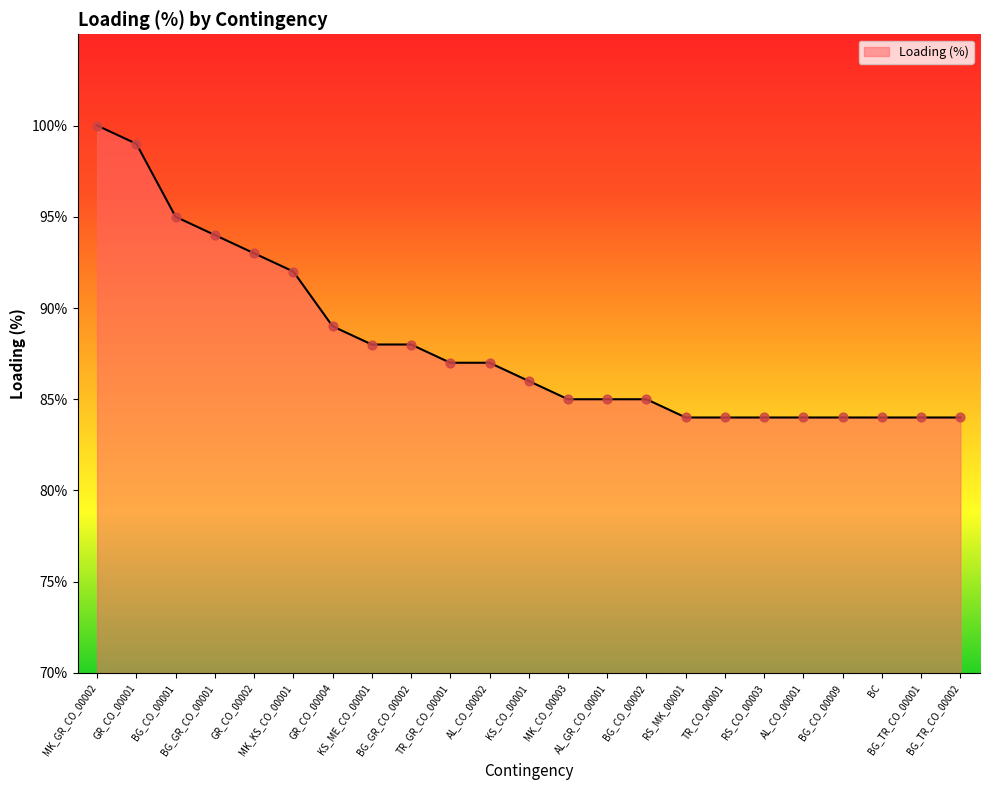

What is the smallest value displayed?

84